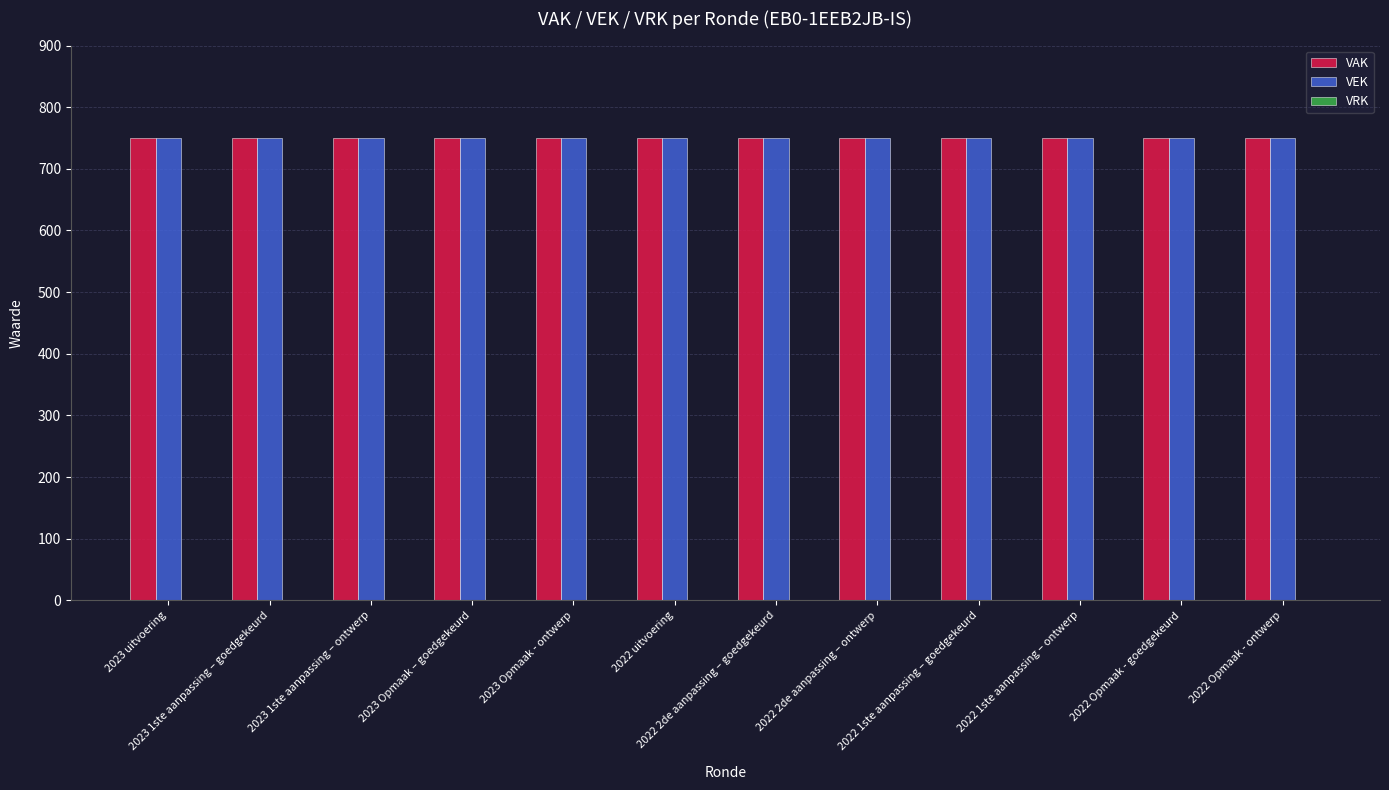

Reading left to right, list all the values displayed in this chart.

VAK: 2023 uitvoering=750	2023 1ste aanpassing – goedgekeurd=750	2023 1ste aanpassing – ontwerp=750	2023 Opmaak – goedgekeurd=750	2023 Opmaak - ontwerp=750	2022 uitvoering=750	2022 2de aanpassing – goedgekeurd=750	2022 2de aanpassing – ontwerp=750	2022 1ste aanpassing – goedgekeurd=750	2022 1ste aanpassing – ontwerp=750	2022 Opmaak - goedgekeurd=750	2022 Opmaak - ontwerp=750
VEK: 2023 uitvoering=750	2023 1ste aanpassing – goedgekeurd=750	2023 1ste aanpassing – ontwerp=750	2023 Opmaak – goedgekeurd=750	2023 Opmaak - ontwerp=750	2022 uitvoering=750	2022 2de aanpassing – goedgekeurd=750	2022 2de aanpassing – ontwerp=750	2022 1ste aanpassing – goedgekeurd=750	2022 1ste aanpassing – ontwerp=750	2022 Opmaak - goedgekeurd=750	2022 Opmaak - ontwerp=750
VRK: 2023 uitvoering=0	2023 1ste aanpassing – goedgekeurd=0	2023 1ste aanpassing – ontwerp=0	2023 Opmaak – goedgekeurd=0	2023 Opmaak - ontwerp=0	2022 uitvoering=0	2022 2de aanpassing – goedgekeurd=0	2022 2de aanpassing – ontwerp=0	2022 1ste aanpassing – goedgekeurd=0	2022 1ste aanpassing – ontwerp=0	2022 Opmaak - goedgekeurd=0	2022 Opmaak - ontwerp=0